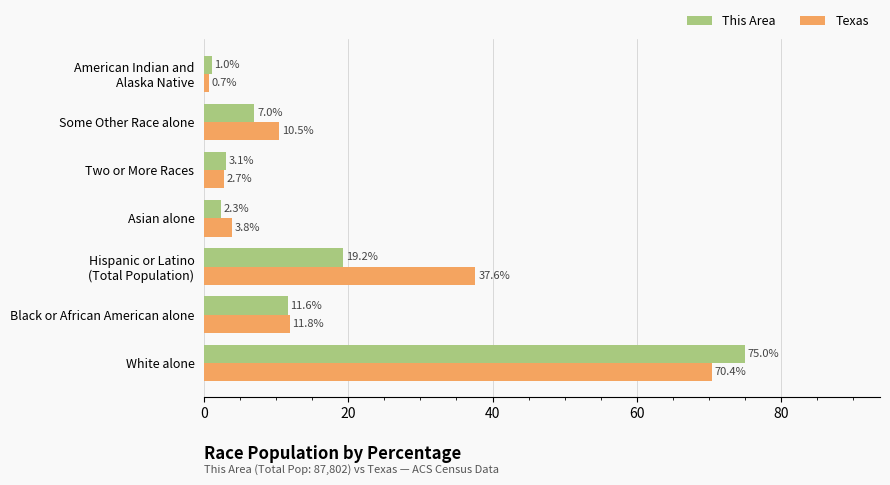

What is the average value of the This Area series?

17.0